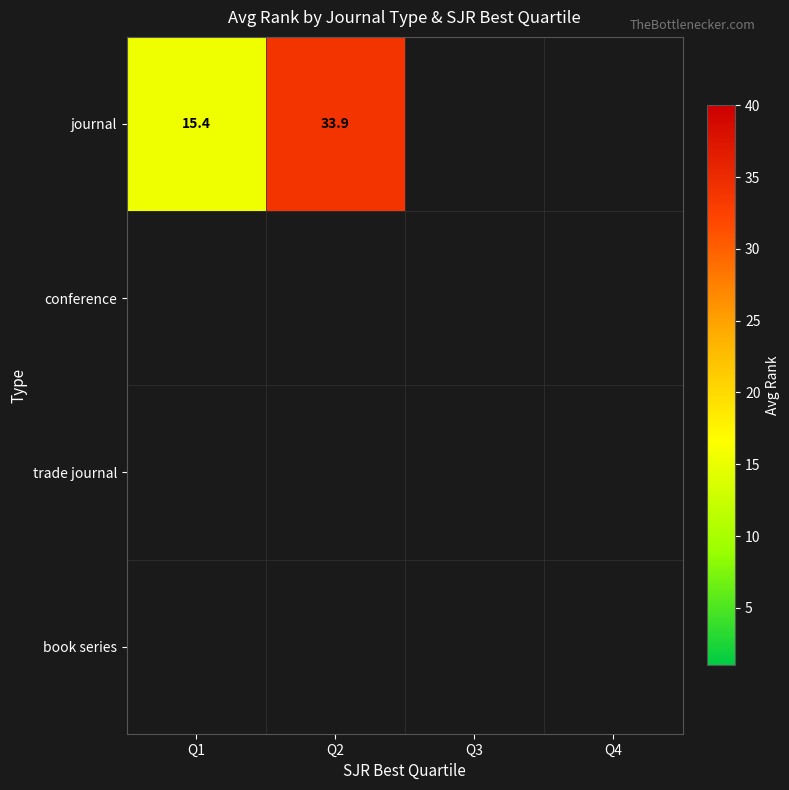

The value of journal at Q1 is 3.2. True or false?

False